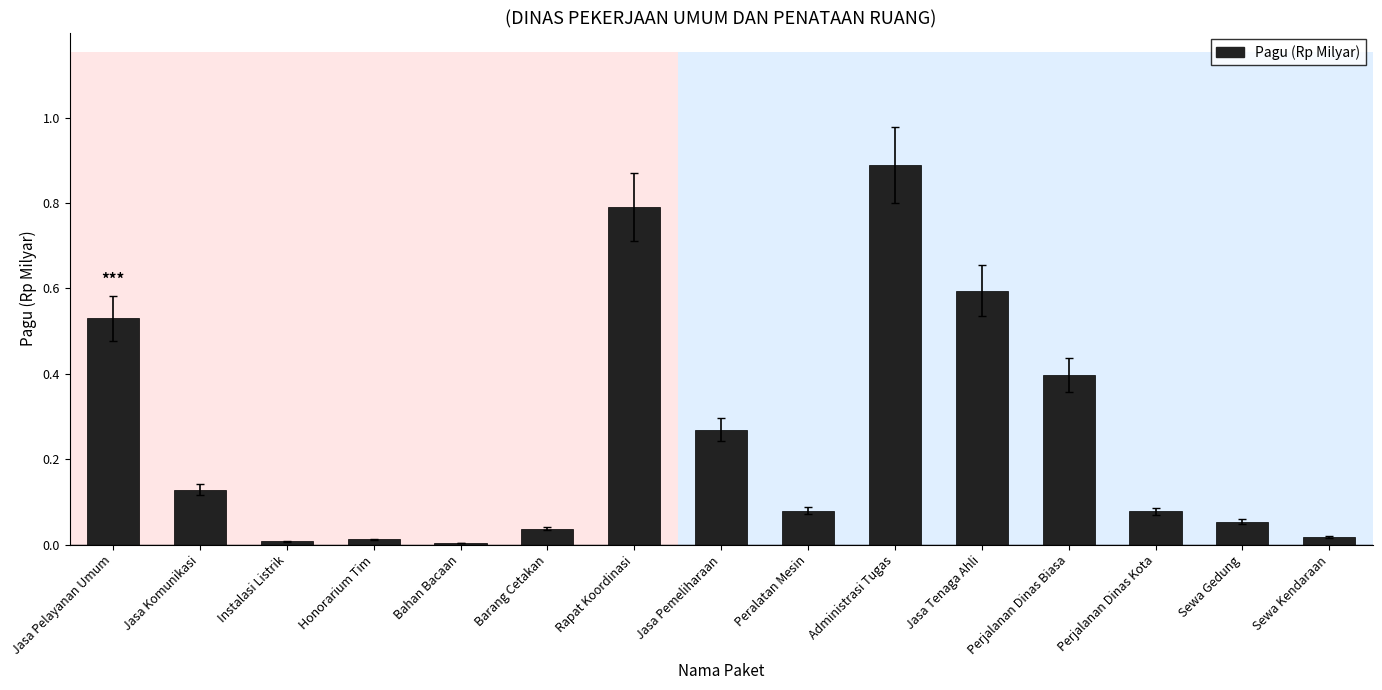

The chart shows a value of 0.0 at Bahan Bacaan. True or false?

True